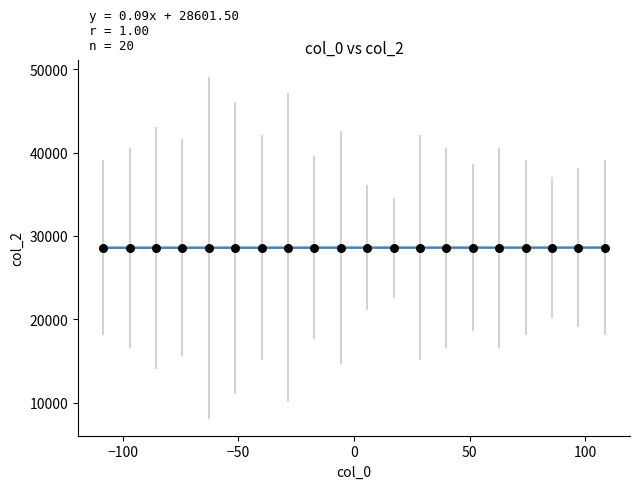

Count the number of points in this scatter plot.

20